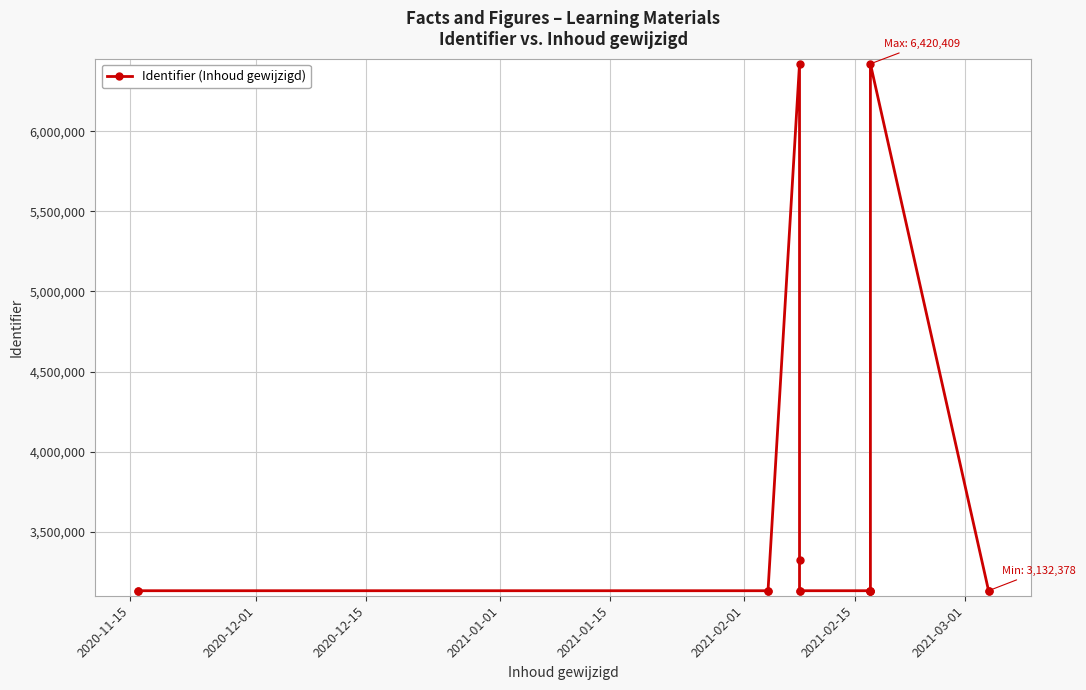

How many data points are less than 3132390?

7